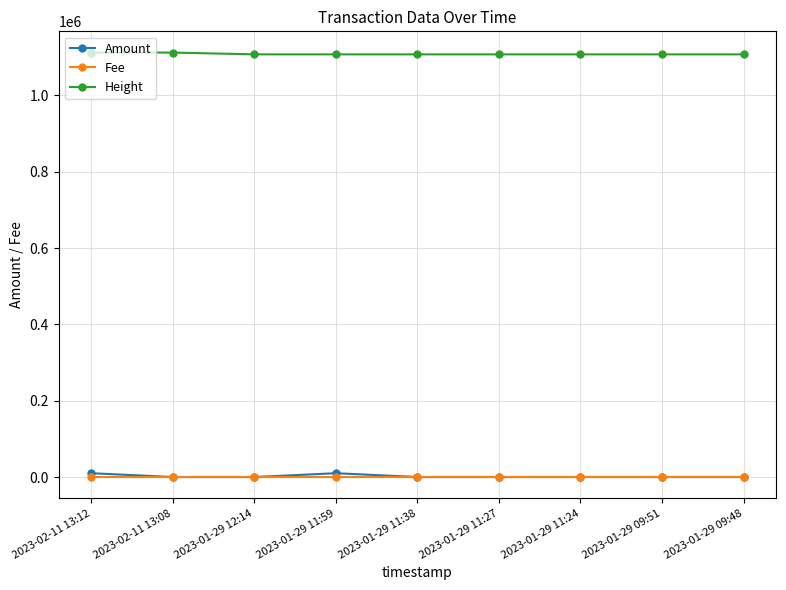

What is the sum of all Fee values?

0.1